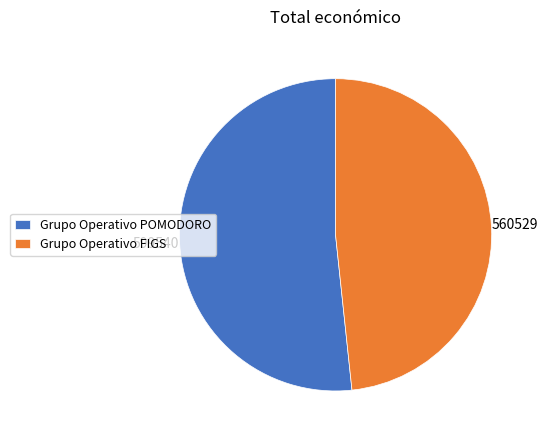

What is the ratio of the value at Grupo Operativo FIGS to the value at Grupo Operativo POMODORO?

0.9